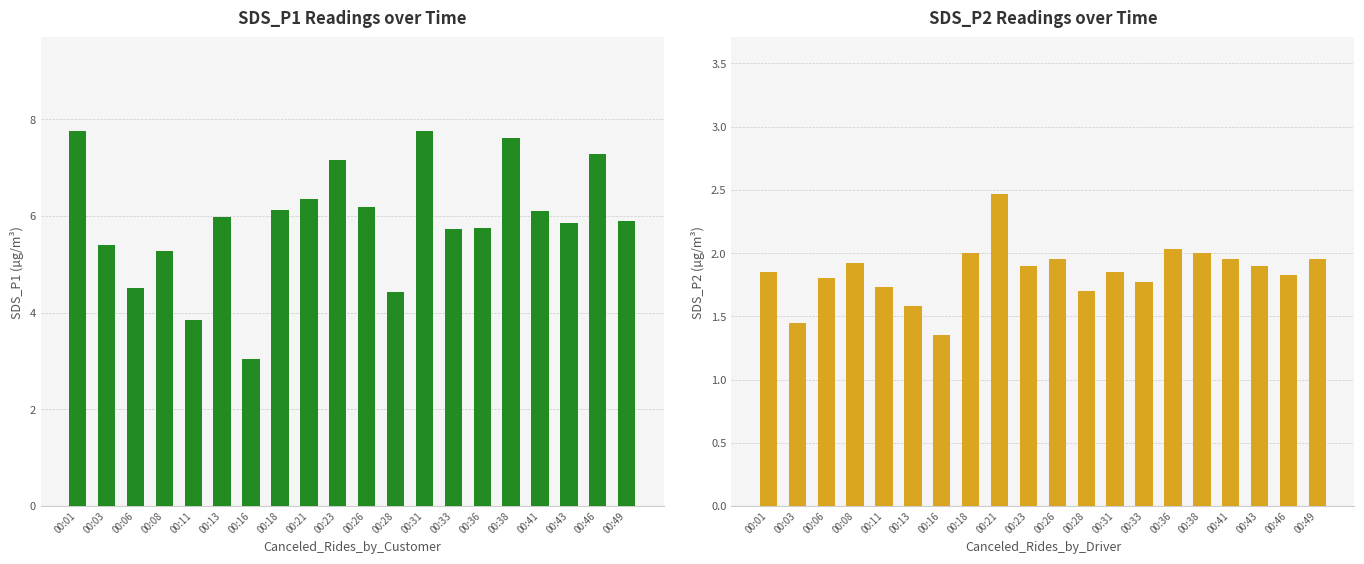

Rank the series by their maximum value, from lowest to highest.

SDS_P2, SDS_P1